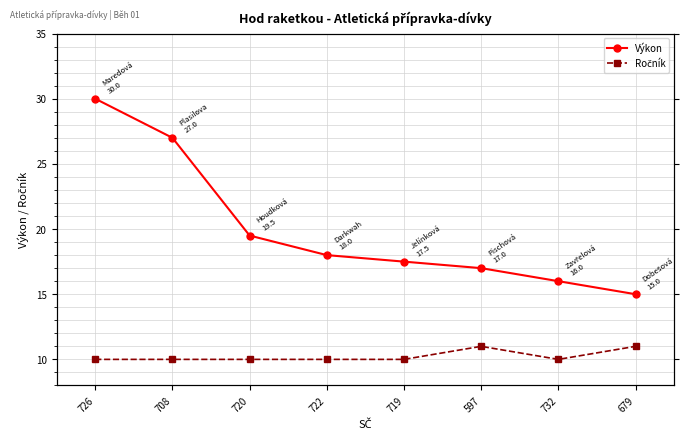

What is the value of the Ročník point at the 4th from the left?

10.0